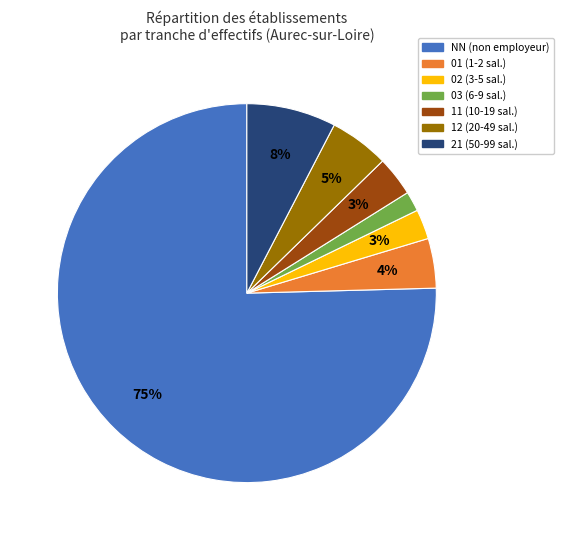

Is the sum of 03 and 11 greater than half?

No